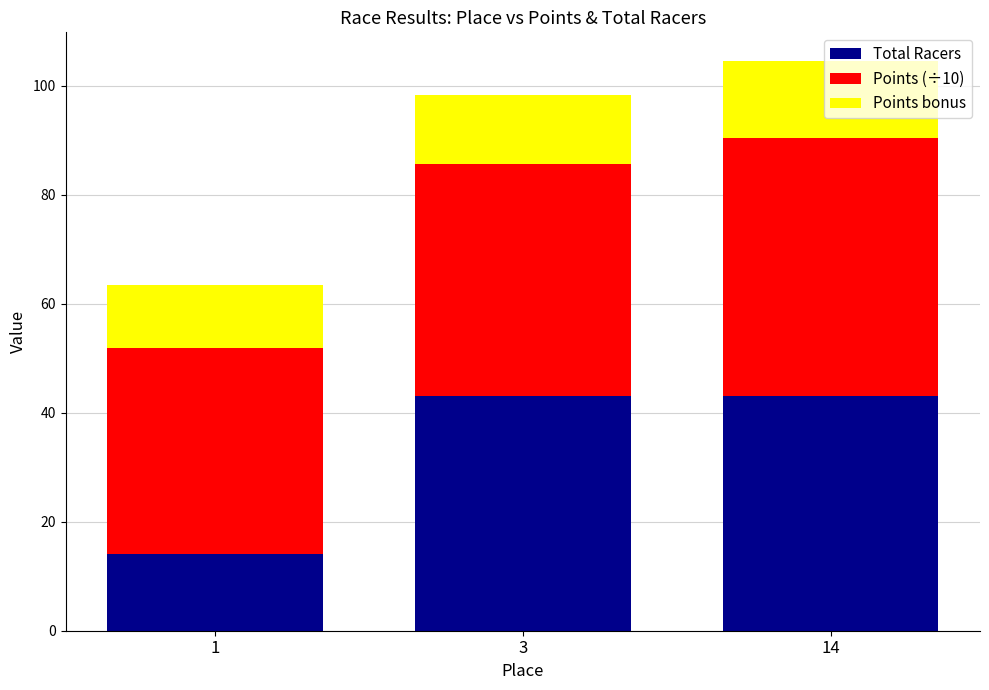

Is it true that Total Racers equals 43.0 at 3?

True